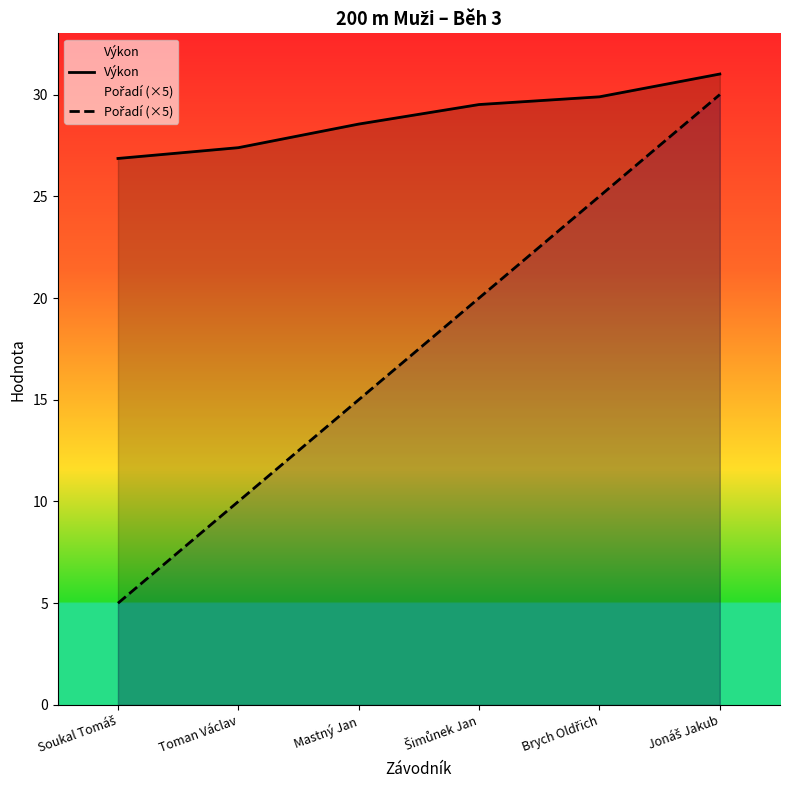

Which series has the largest total across all categories?

Výkon